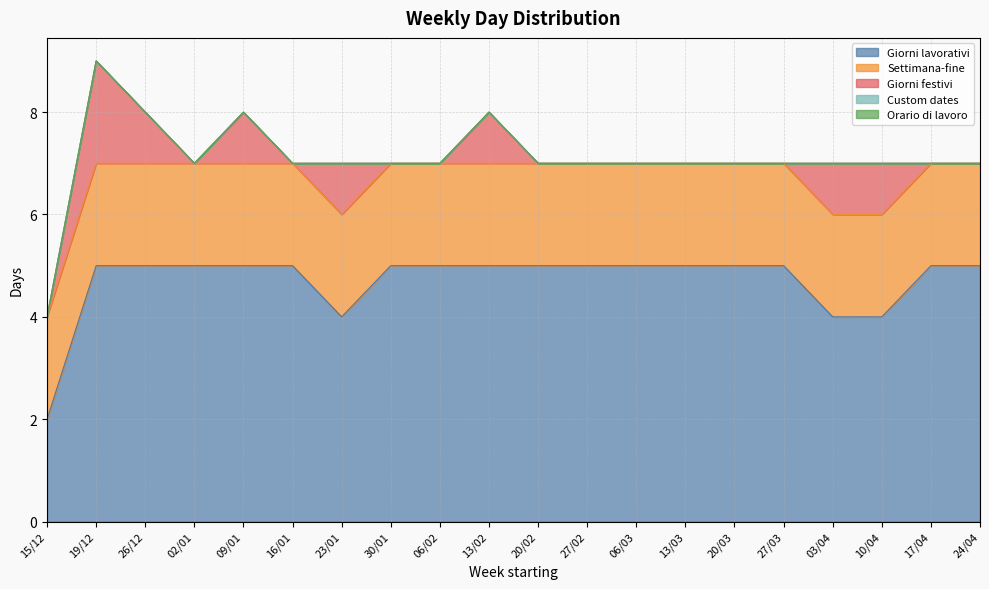

Which series has the largest total across all categories?

Giorni lavorativi